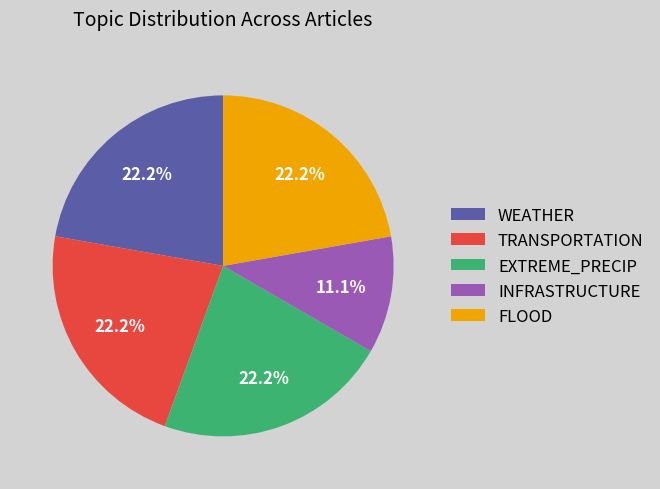

What percentage is the TRANSPORTATION slice, to the nearest percent?

22%